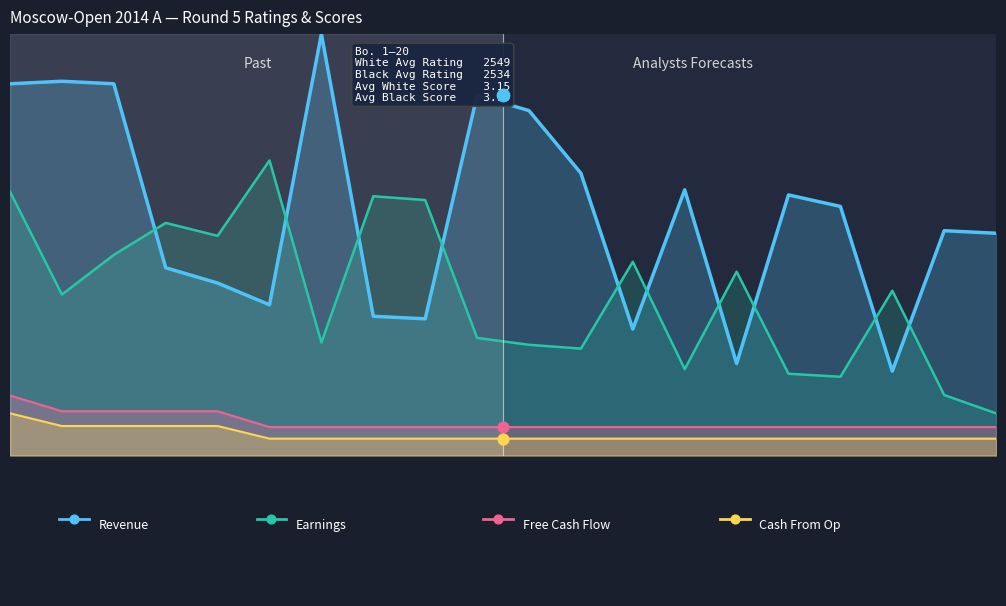

Which series has the widest spread of Y values?

Revenue